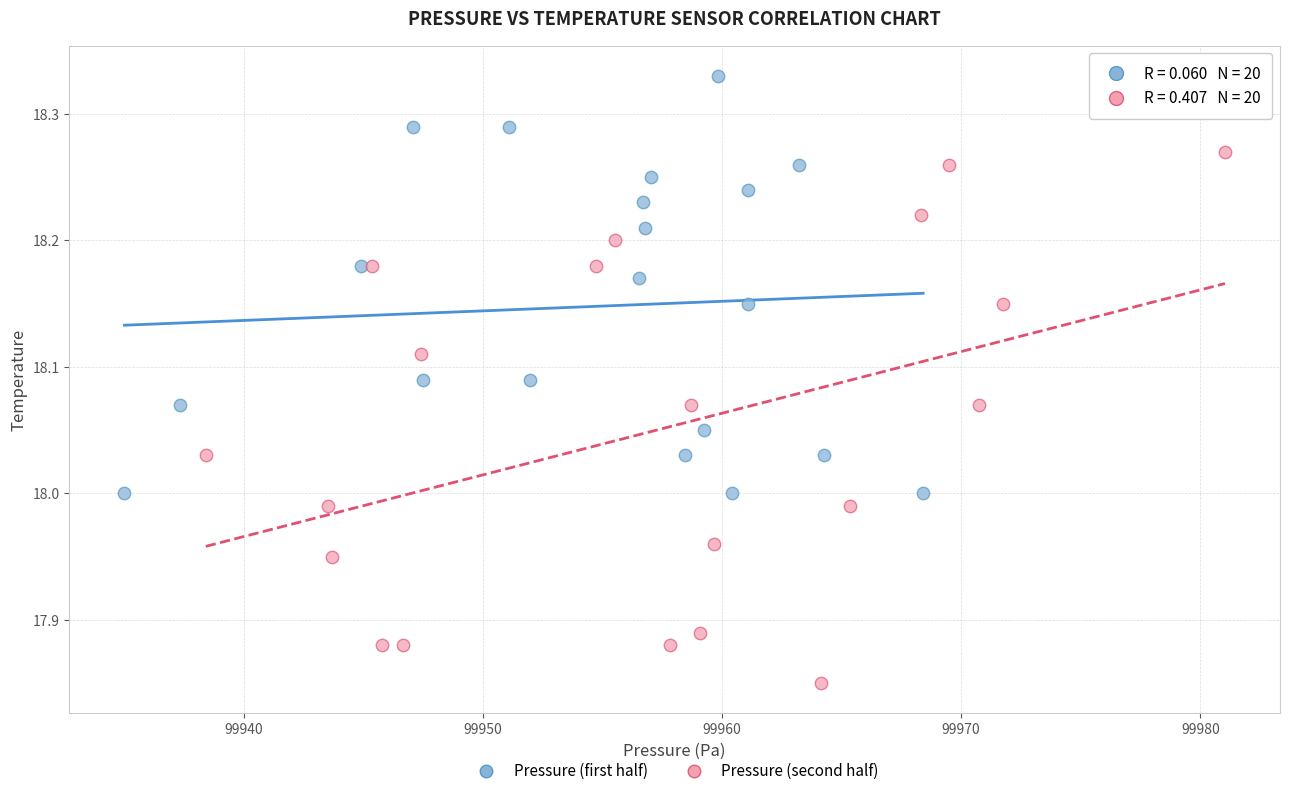

Which series contains the highest Y value?

Pressure (first half)